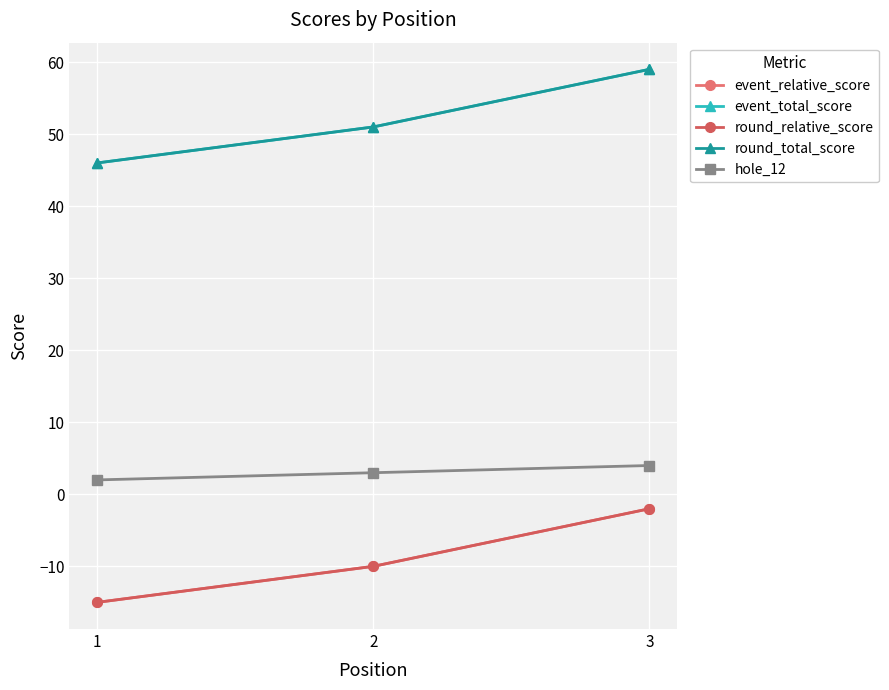

How many data points in event_relative_score are less than -10?

1